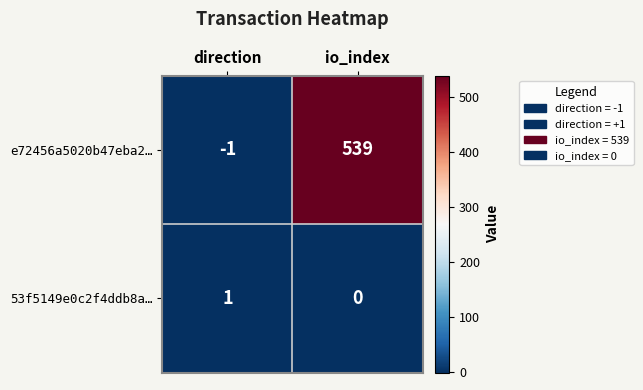

Count the number of categories in the chart.

2